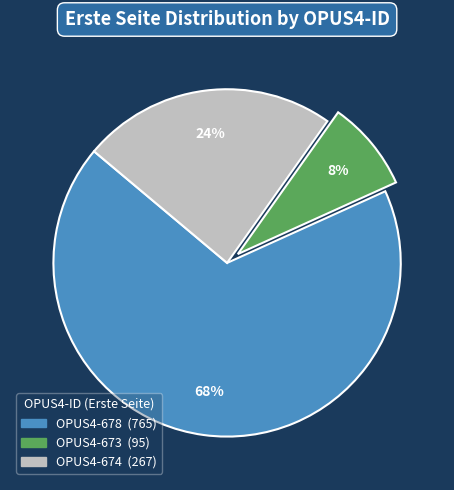

Rank the categories by value from lowest to highest.

OPUS4-673, OPUS4-674, OPUS4-678